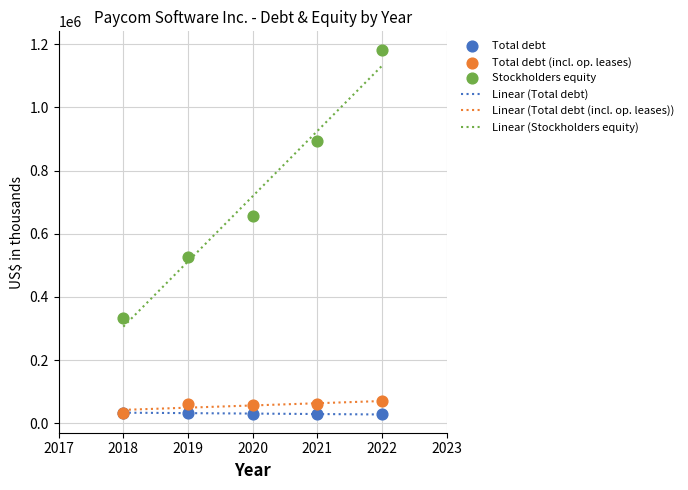

In the Stockholders equity series, what Y value is closest to 758680?

655643